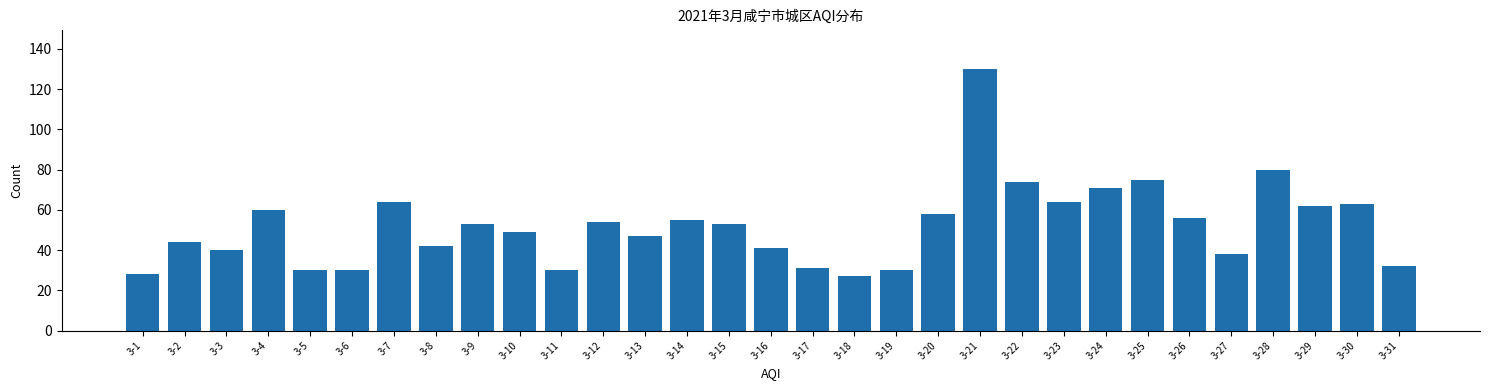

What is the change in value from 3-10 to 3-11?

-19